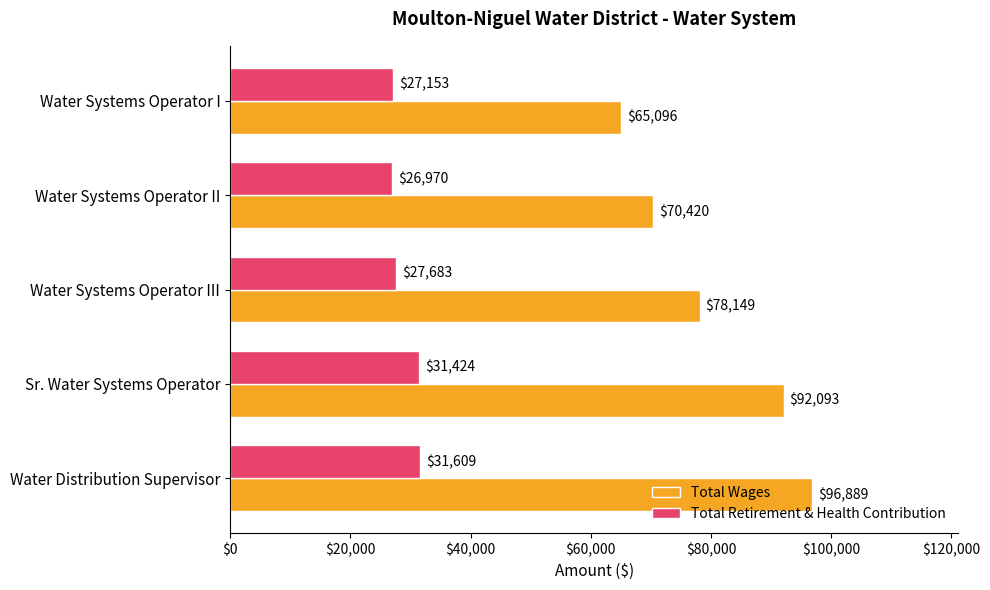

What is the average value of the Total Wages series?

80529